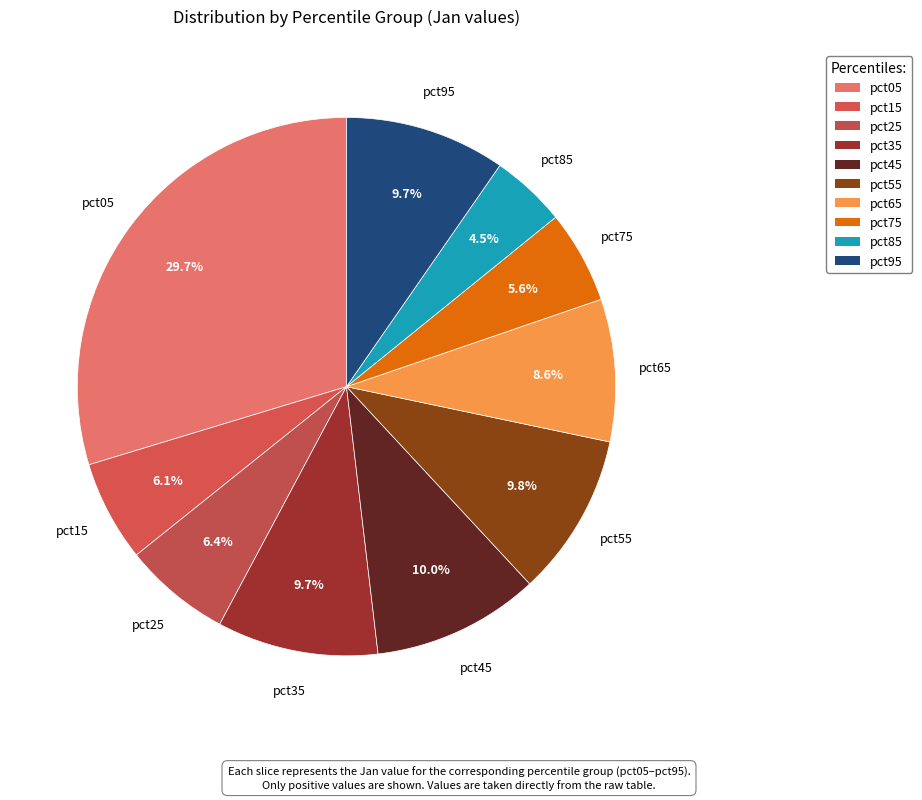

Count the number of slices in the pie.

10